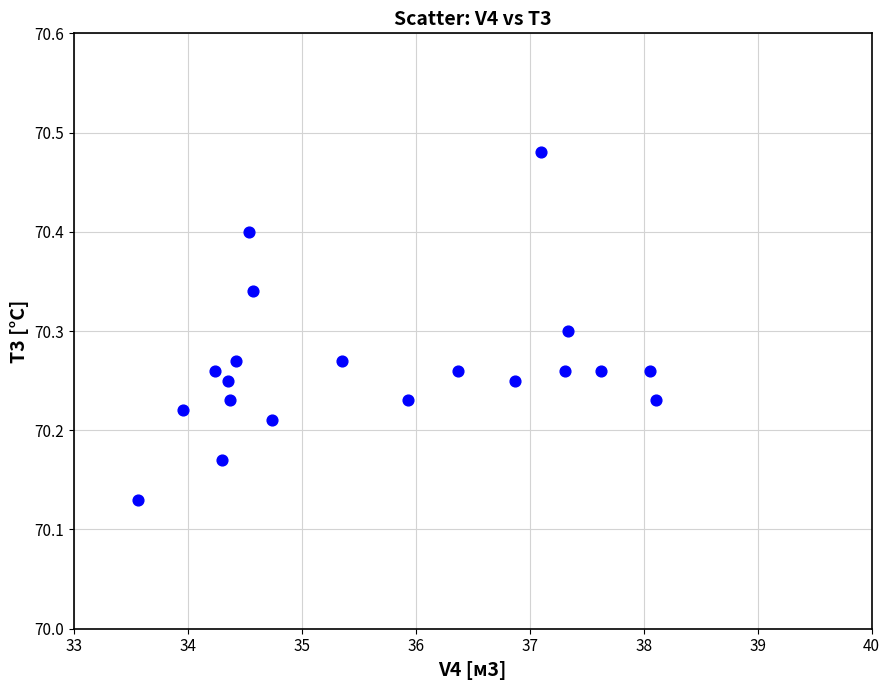

What is the range of X values (max minus min)?

4.5